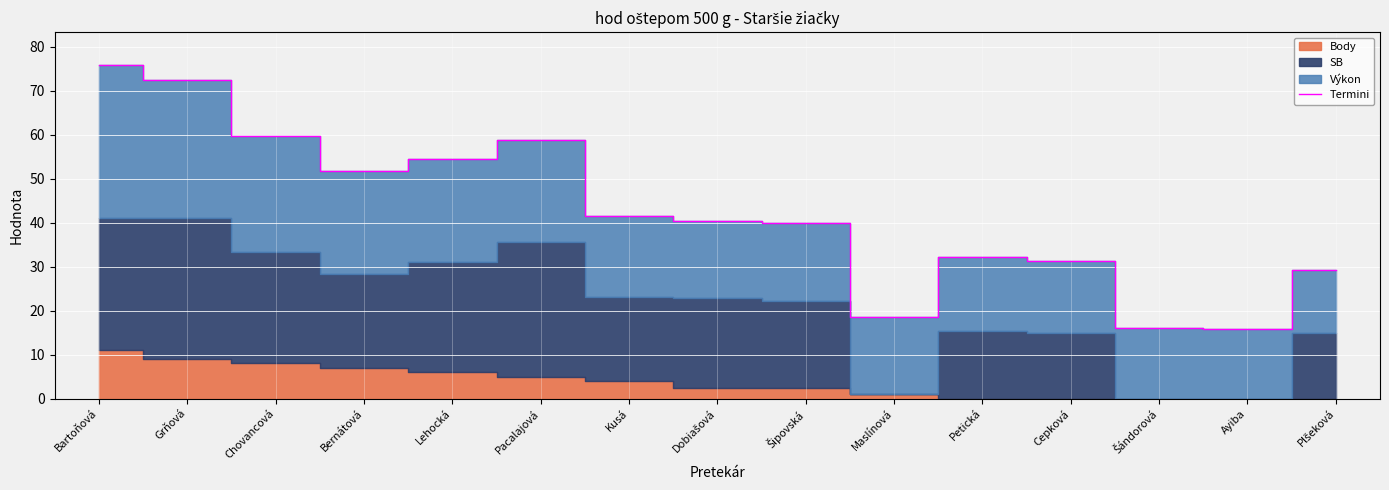

List the labels in order of value, smallest first.

Ayiba, Šándorová, Maslínová, Plšeková, Cepková, Petická, Šipovská, Dobiašová, Kusá, Bernátová, Lehocká, Pacalajová, Chovancová, Grňová, Bartoňová